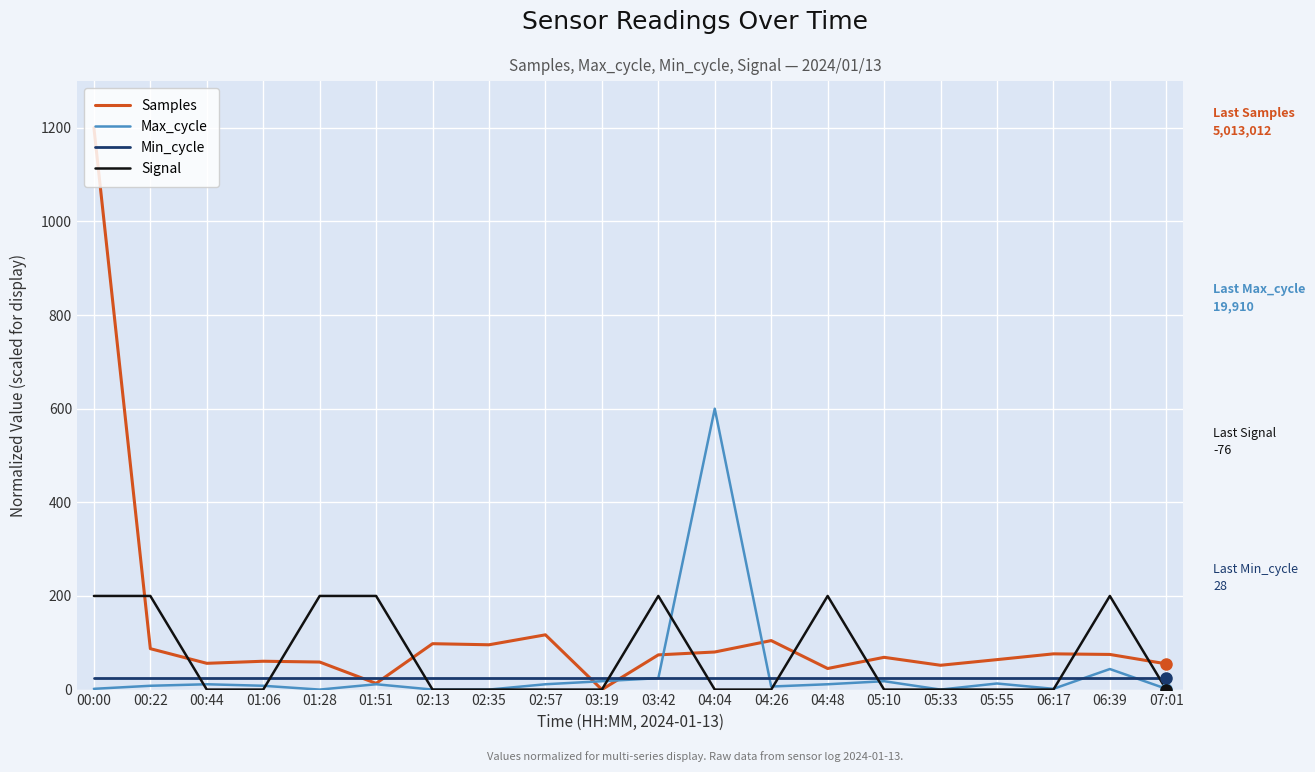

What position from the left is 00:44?

3